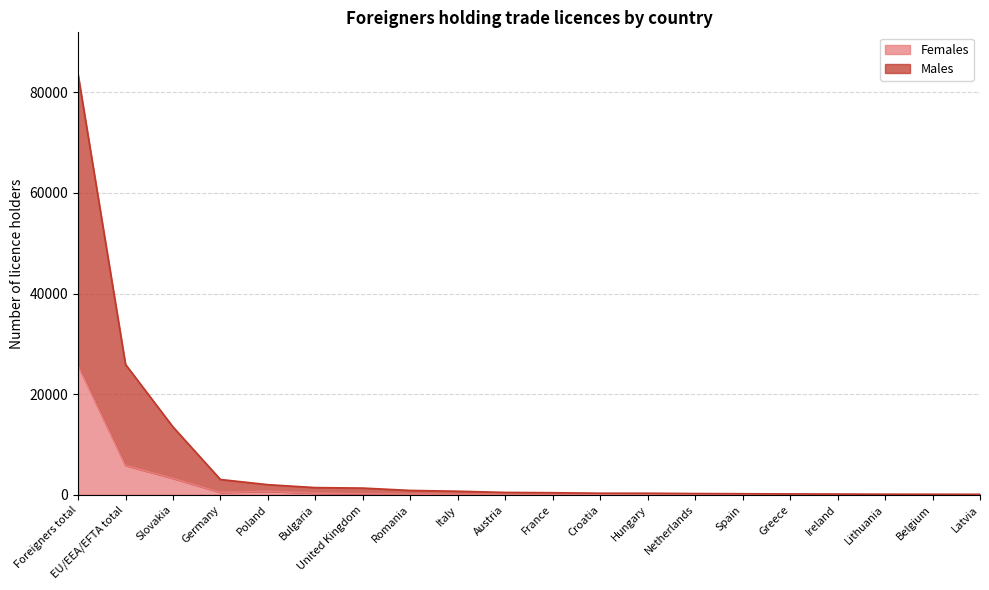

List the series in order of their overall mean, highest first.

Males, Females